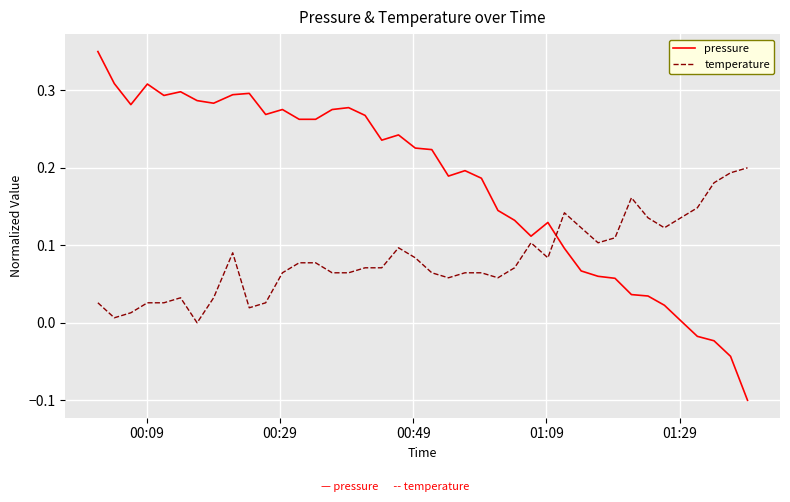

Rank the series by their maximum value, from lowest to highest.

temperature, pressure